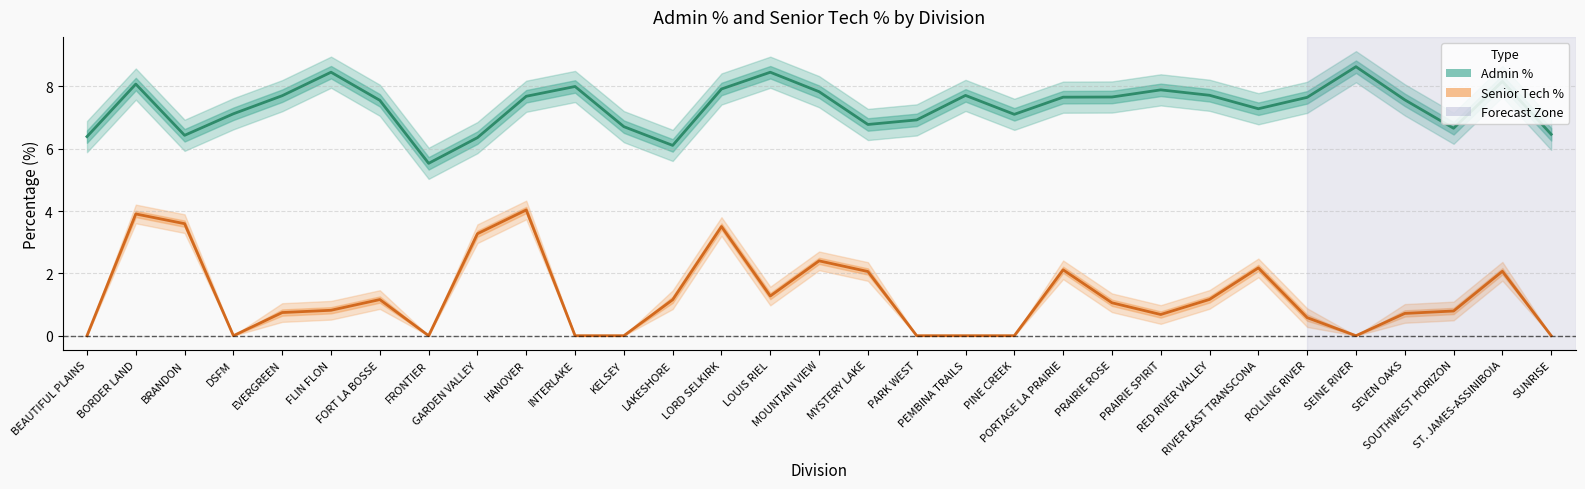

What is the sum of all Admin % values?

228.2